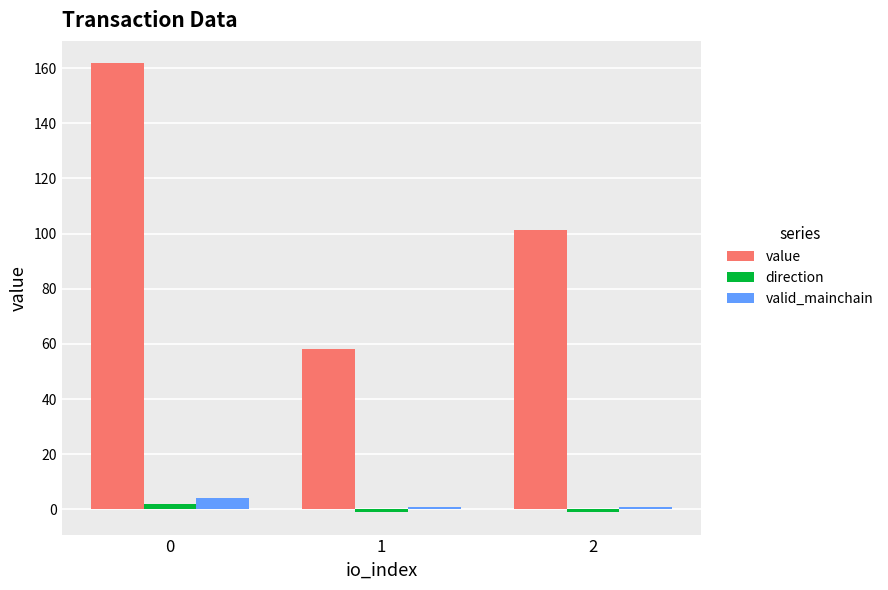

What is the greatest value displayed?

161.7